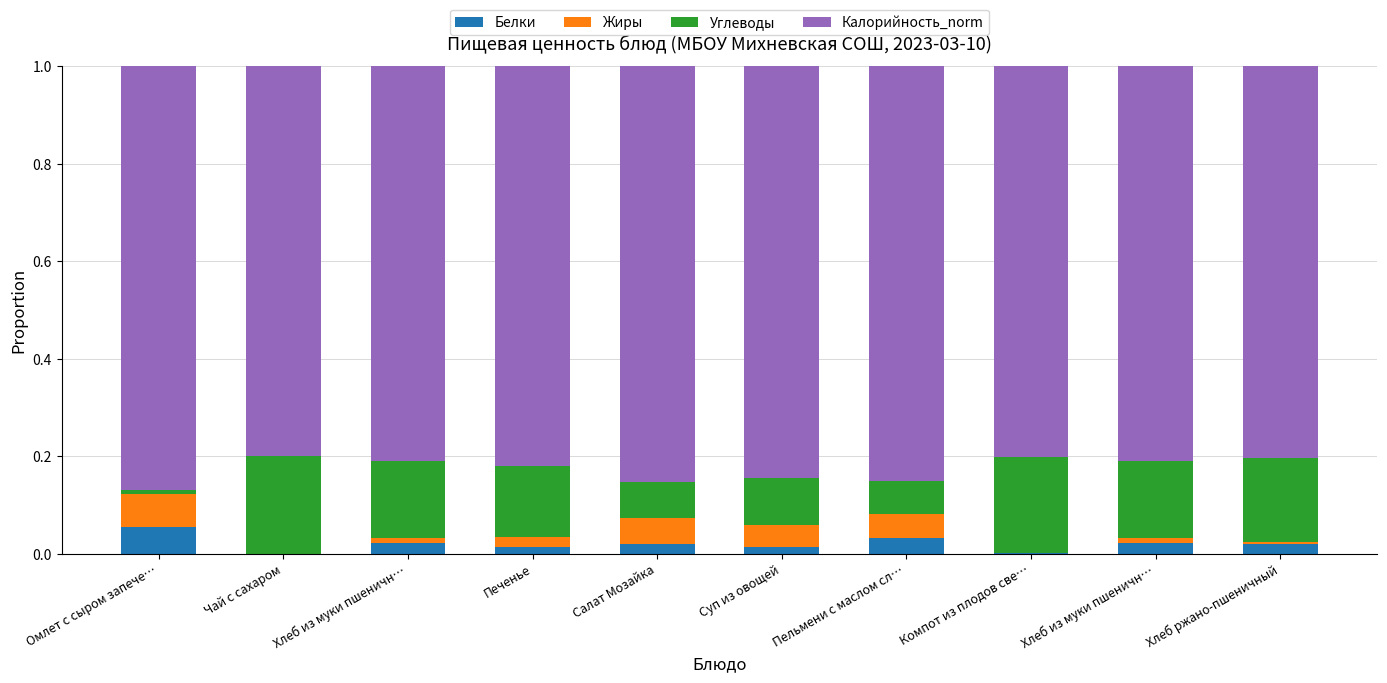

At which label is Белки closest to 0?

Чай с сахаром